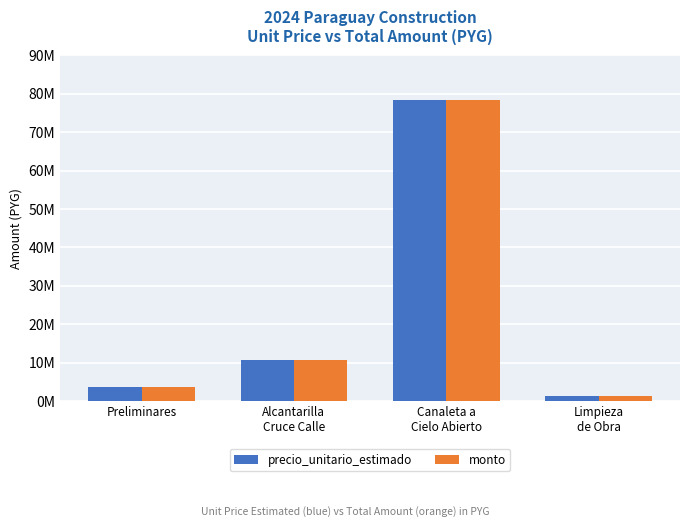

Which has a higher value, Preliminares or Alcantarilla
Cruce Calle?

Alcantarilla
Cruce Calle